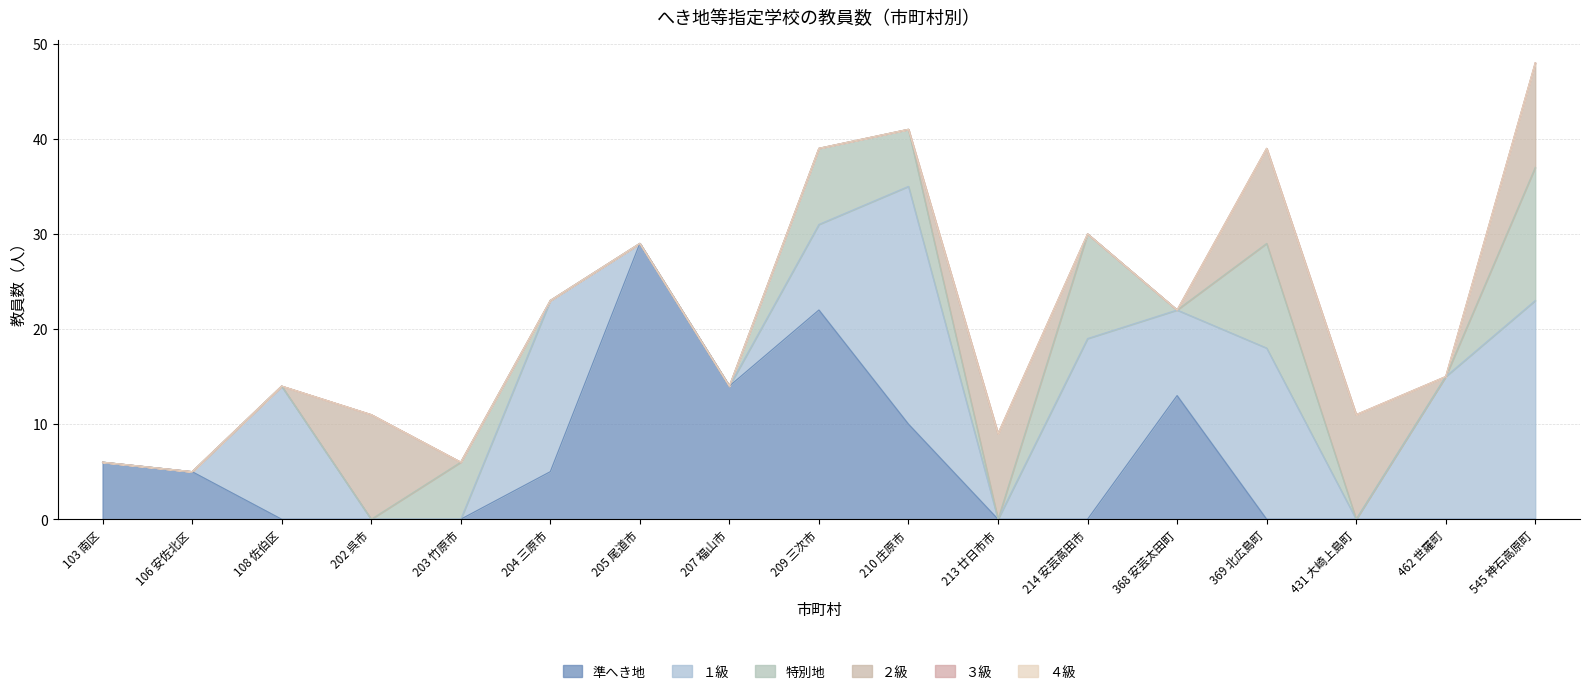

Rank the series at 203 竹原市 from highest to lowest value.

特別地, 準へき地, １級, ２級, ３級, ４級